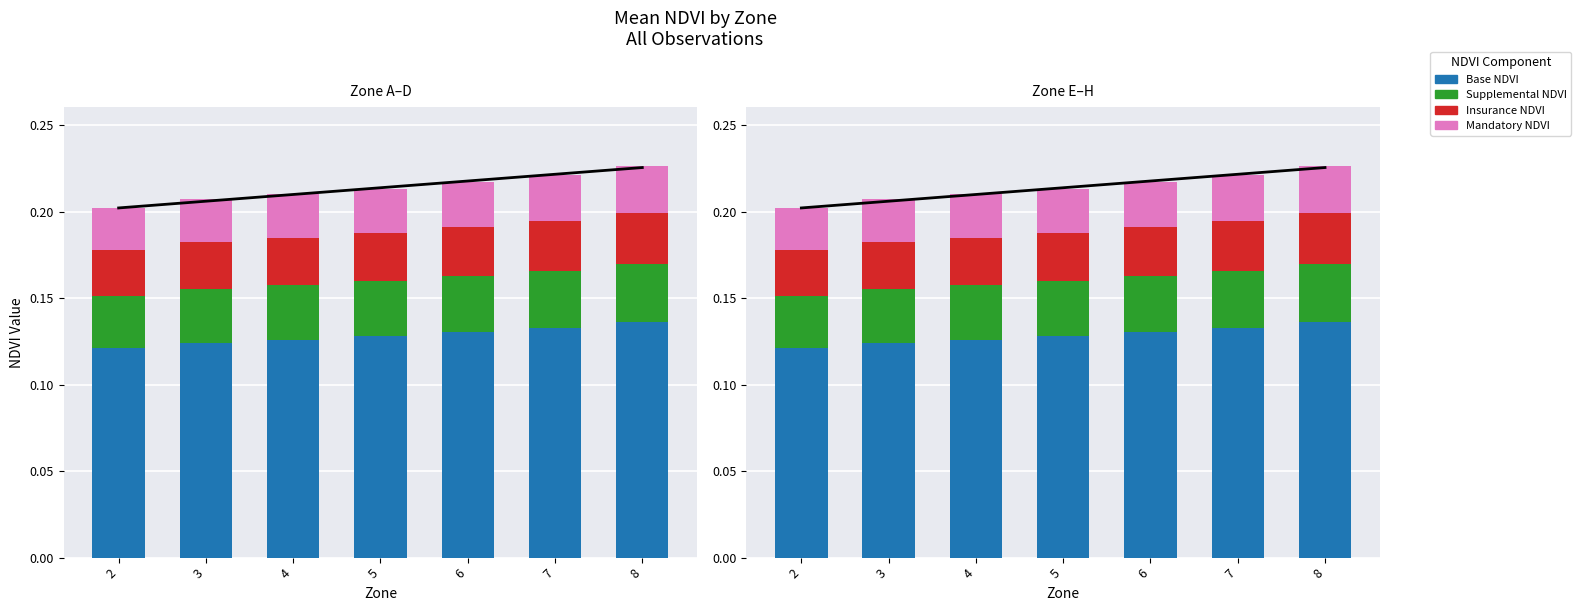

Reading right to left, what are all the values shown in this chart?

Base NDVI: 8=0.1	7=0.1	6=0.1	5=0.1	4=0.1	3=0.1	2=0.1
Supplemental NDVI: 8=0.0	7=0.0	6=0.0	5=0.0	4=0.0	3=0.0	2=0.0
Insurance NDVI: 8=0.0	7=0.0	6=0.0	5=0.0	4=0.0	3=0.0	2=0.0
Mandatory NDVI: 8=0.0	7=0.0	6=0.0	5=0.0	4=0.0	3=0.0	2=0.0